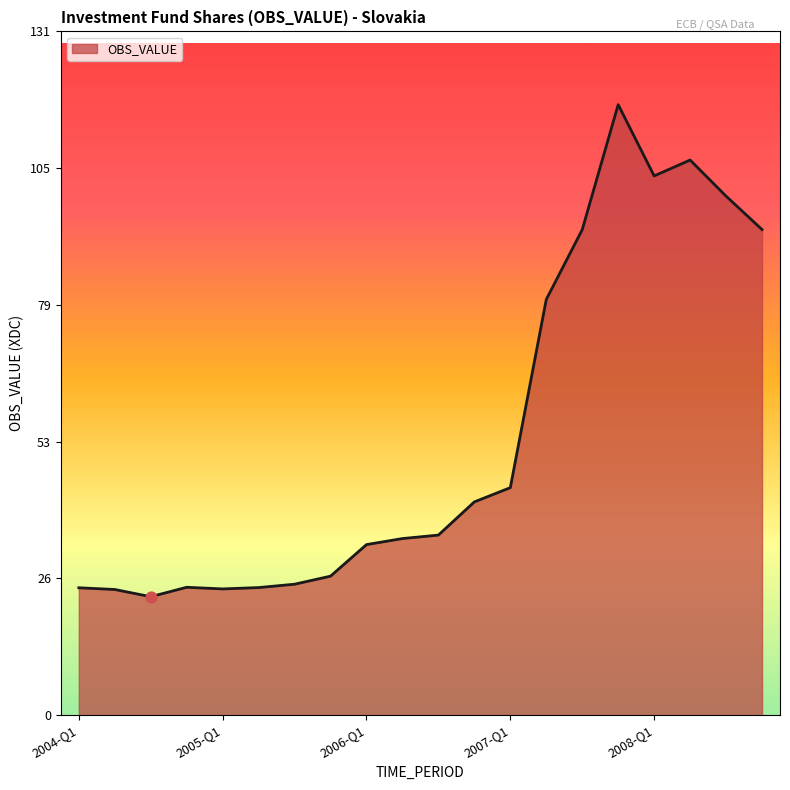

What is the minimum value shown in the chart?

22.8